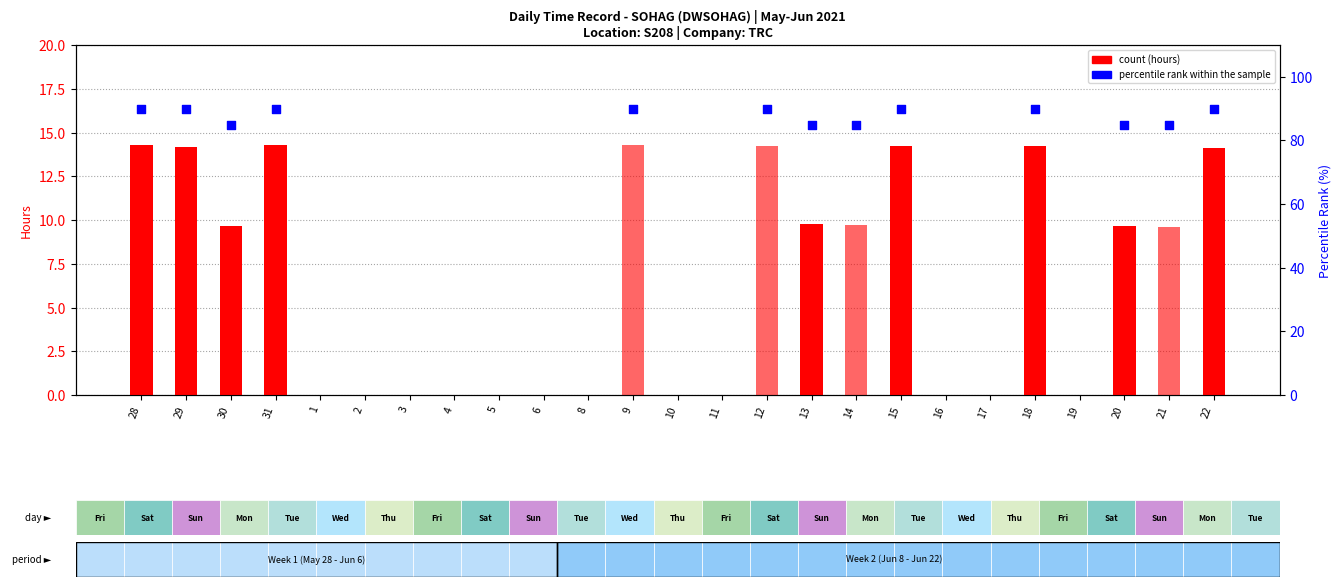

At which category is the sum across all series the highest?

9